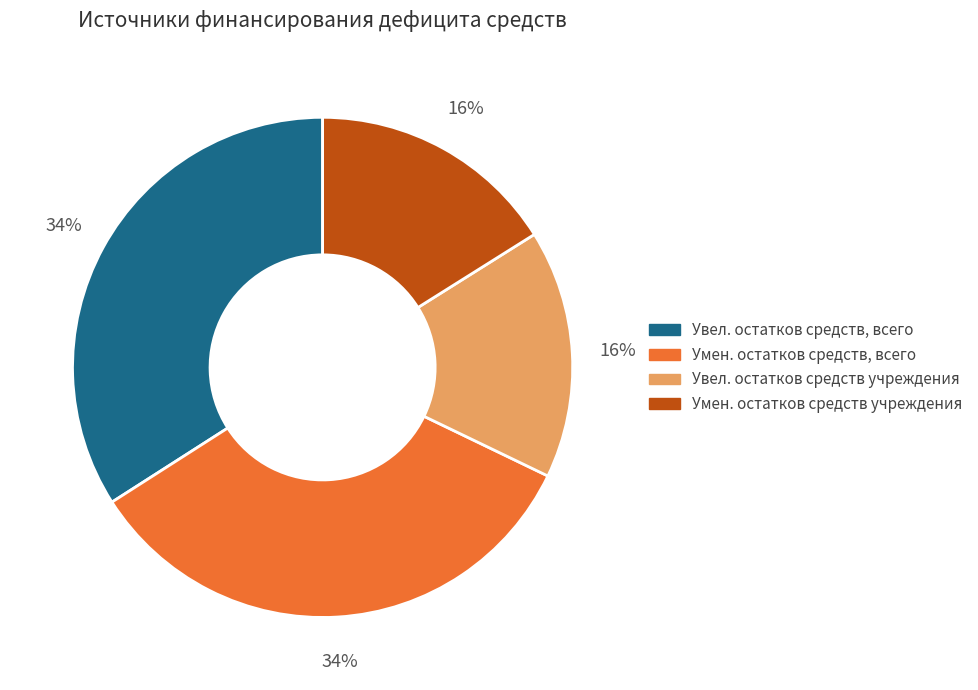

To the nearest percent, what is the average slice percentage?

25%